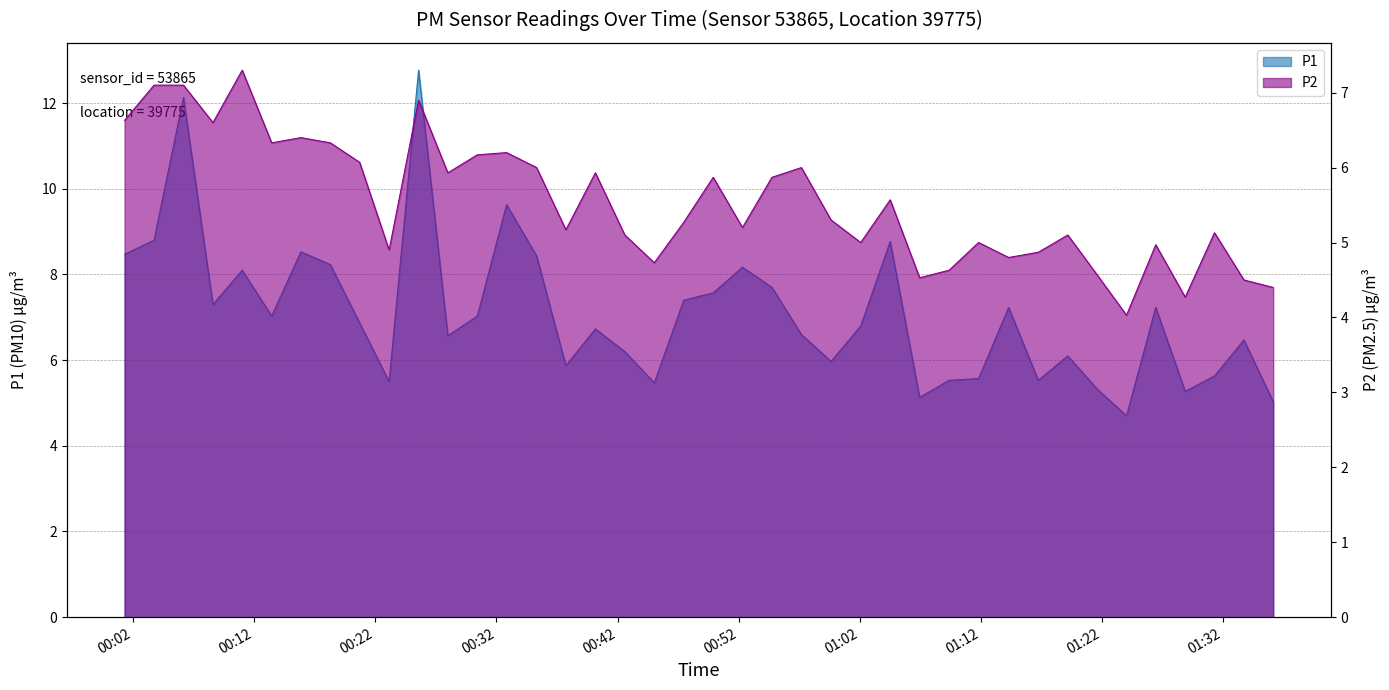

The value of P2 at 00:18 is 6.3. True or false?

True